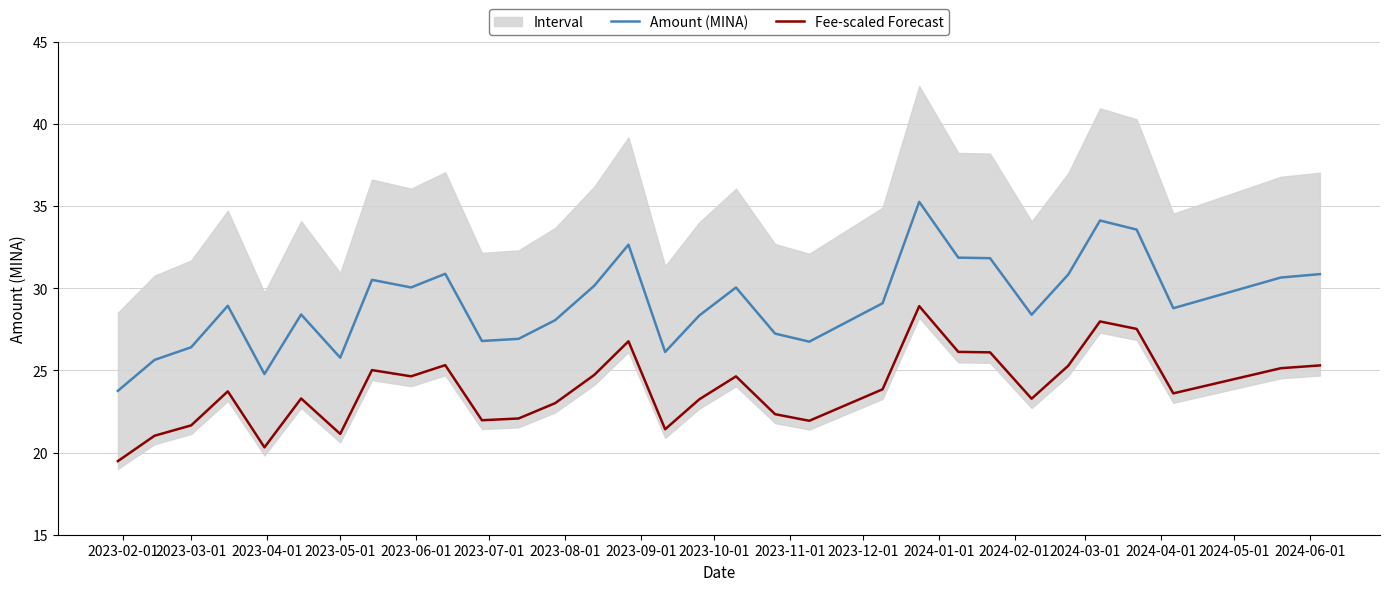

True or false: Fee-scaled Forecast and Amount (MINA) intersect in this chart.

False